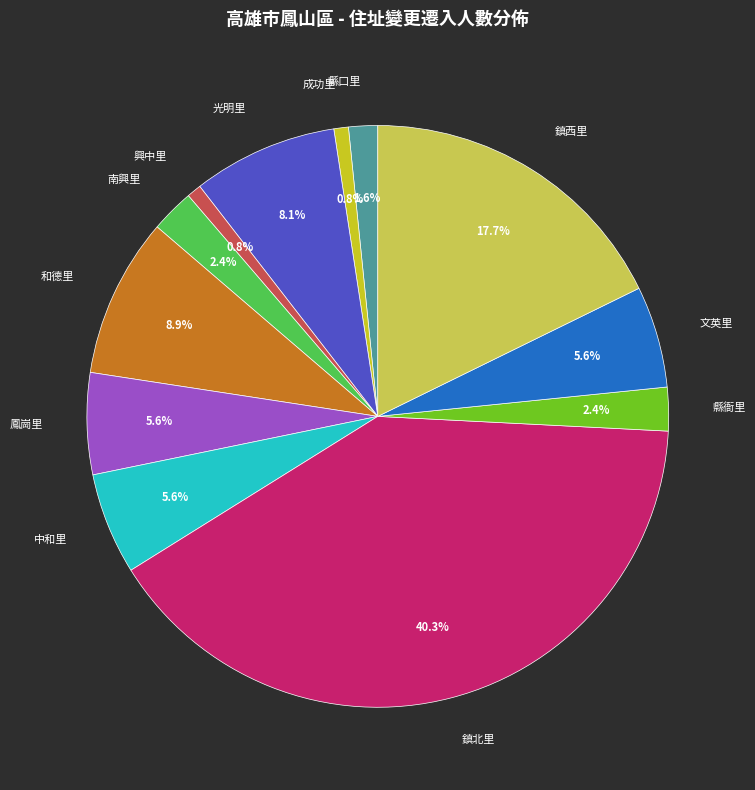

How many slices are in this pie chart?

12